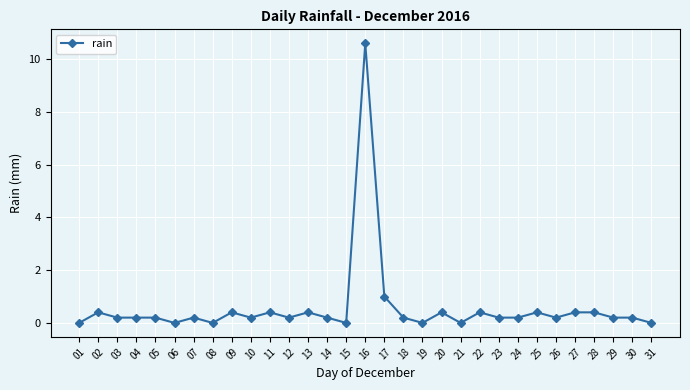

What is the maximum value shown in the chart?

10.6